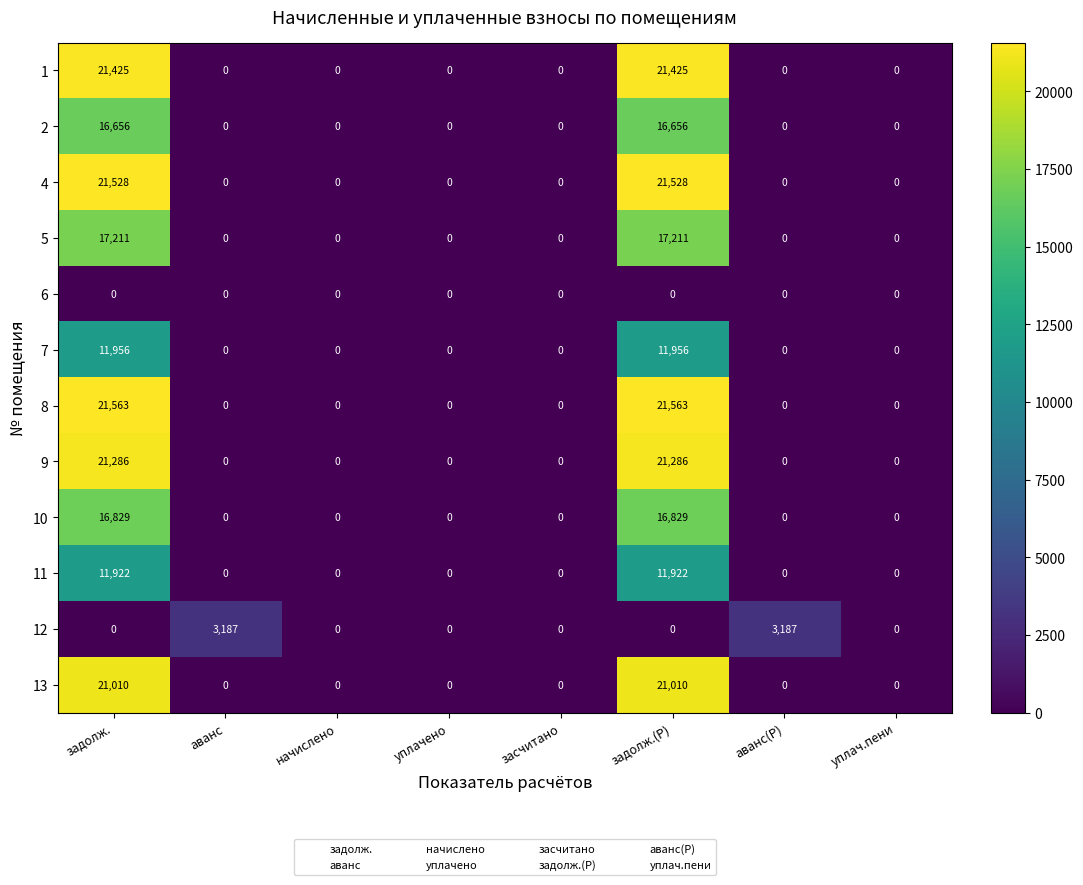

Is the value of 5 at засчитано greater than the value of 8 at задолж.?

No